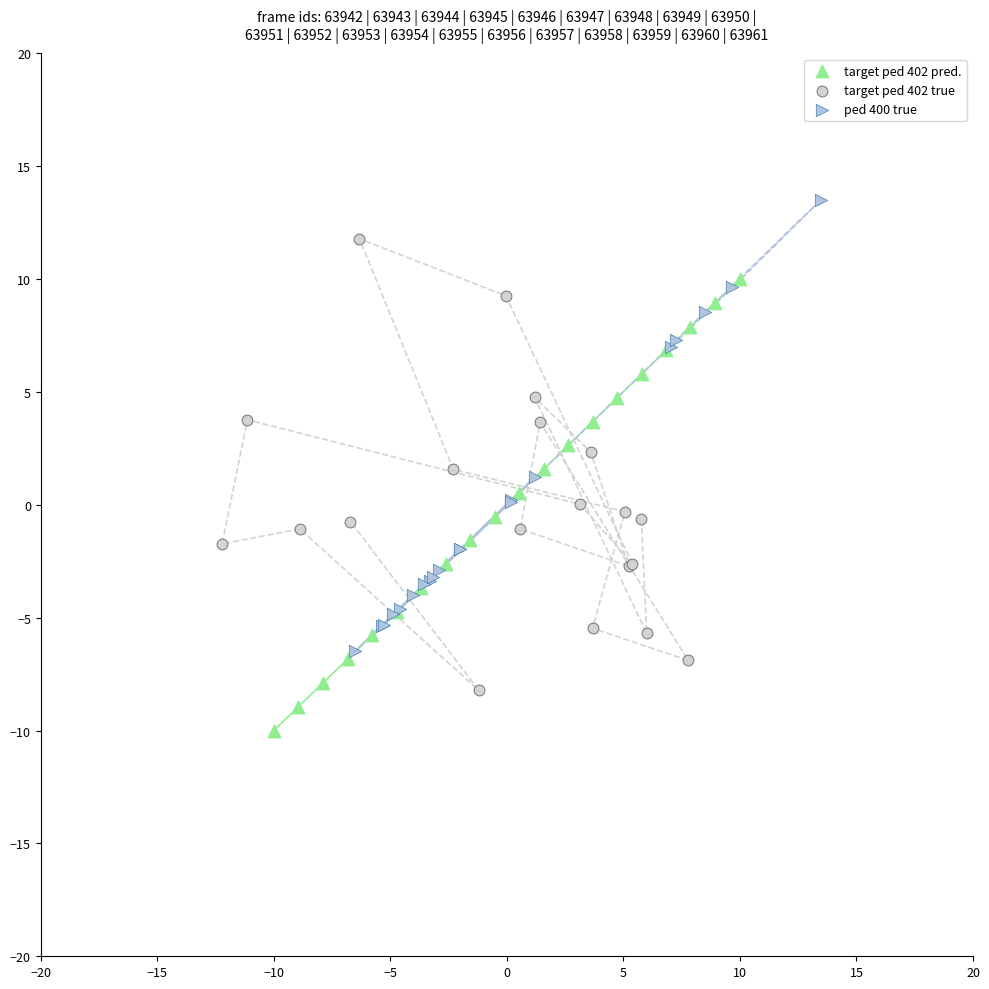

Which series contains the highest Y value?

ped 400 true